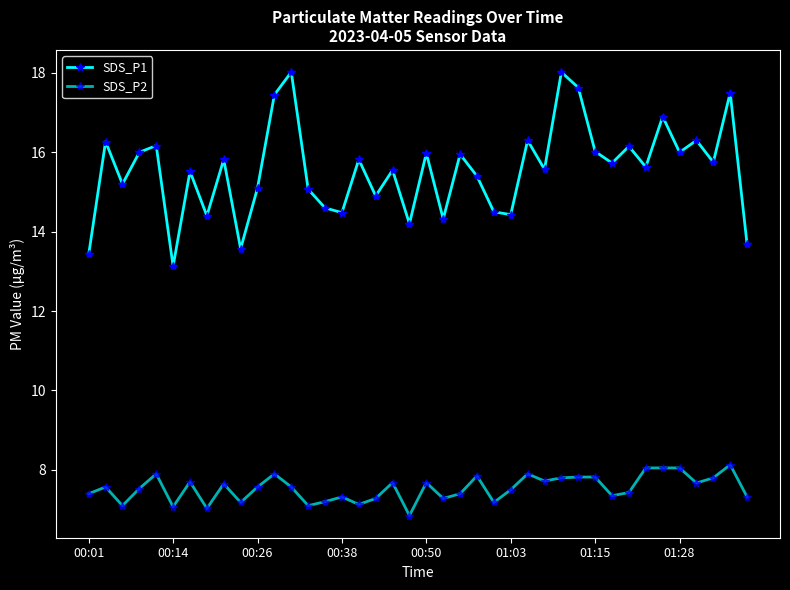

Where is SDS_P1 nearest to the value 15?

13